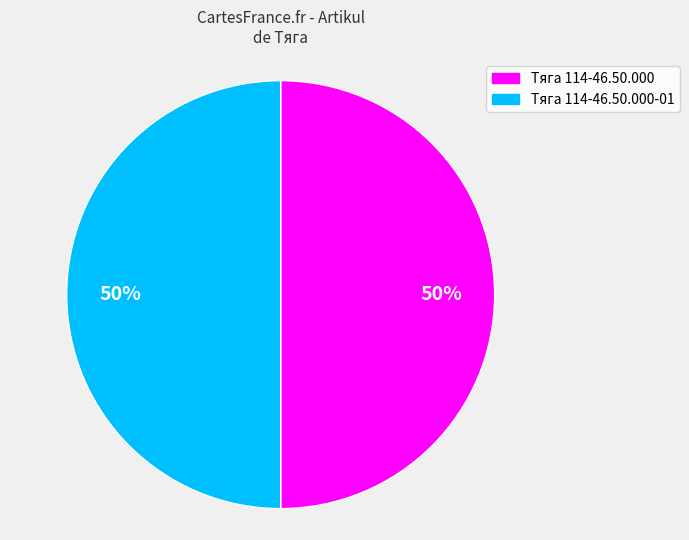

How many slices are in this pie chart?

2